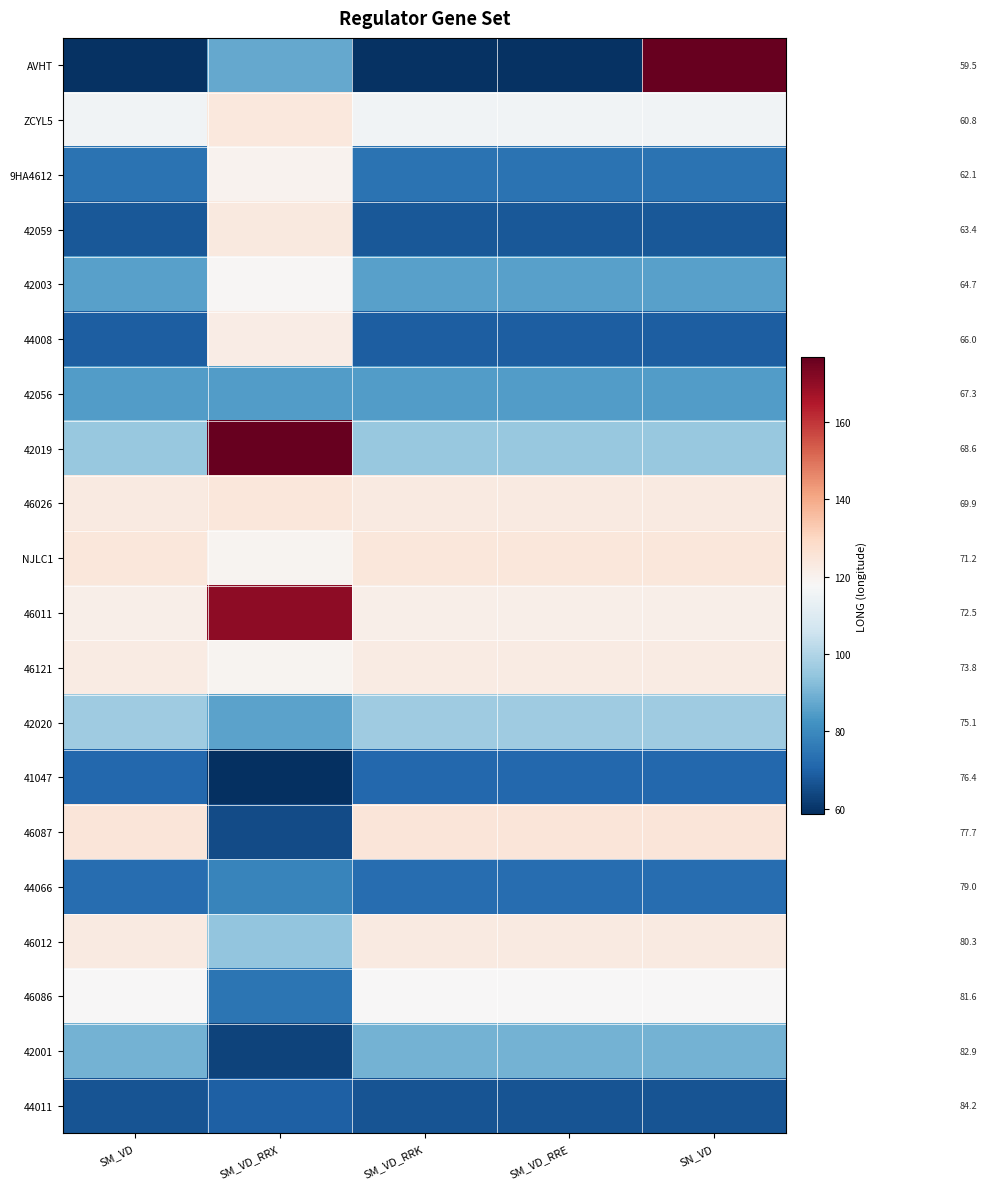

What is the approximate value of ZCYL5 at SN_VD?

115.5